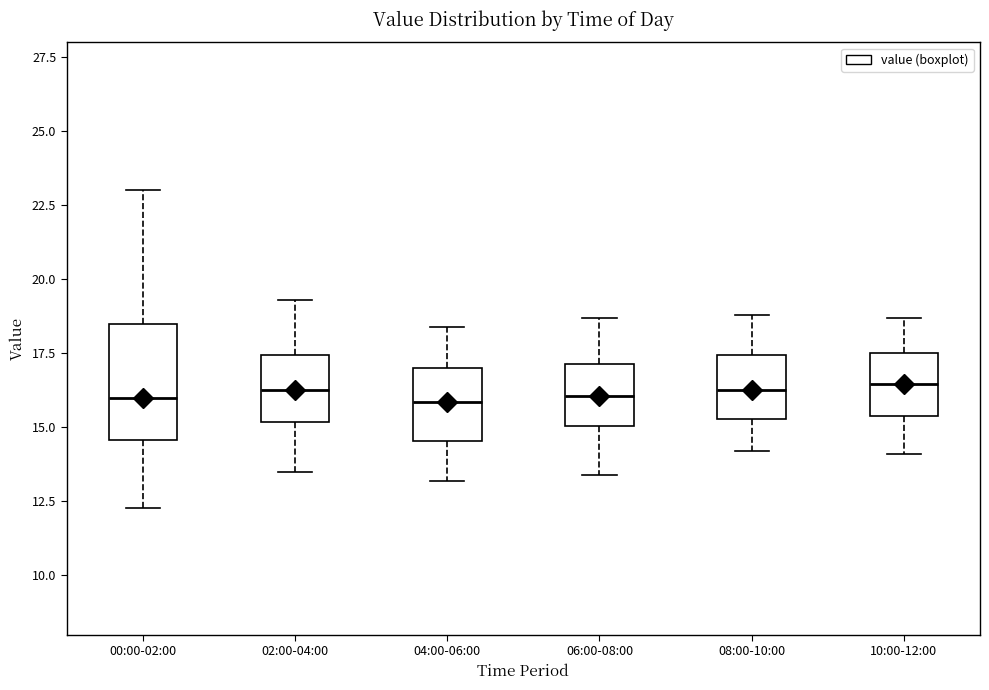

Reading left to right, transcribe this box plot: for each box, give where its median line is, the range the box spans, and where its two whiskers end, as read against the y-axis. The values are not printed on the chart, so give them approximately, as read against the axis.

00:00-02:00: median 16.0, box 14.5 to 18.5, whiskers 12.5 to 23.0
02:00-04:00: median 16.5, box 15.0 to 17.5, whiskers 13.5 to 19.5
04:00-06:00: median 16.0, box 14.5 to 17.0, whiskers 13.0 to 18.5
06:00-08:00: median 16.0, box 15.0 to 17.0, whiskers 13.5 to 18.5
08:00-10:00: median 16.5, box 15.5 to 17.5, whiskers 14.0 to 19.0
10:00-12:00: median 16.5, box 15.5 to 17.5, whiskers 14.0 to 18.5